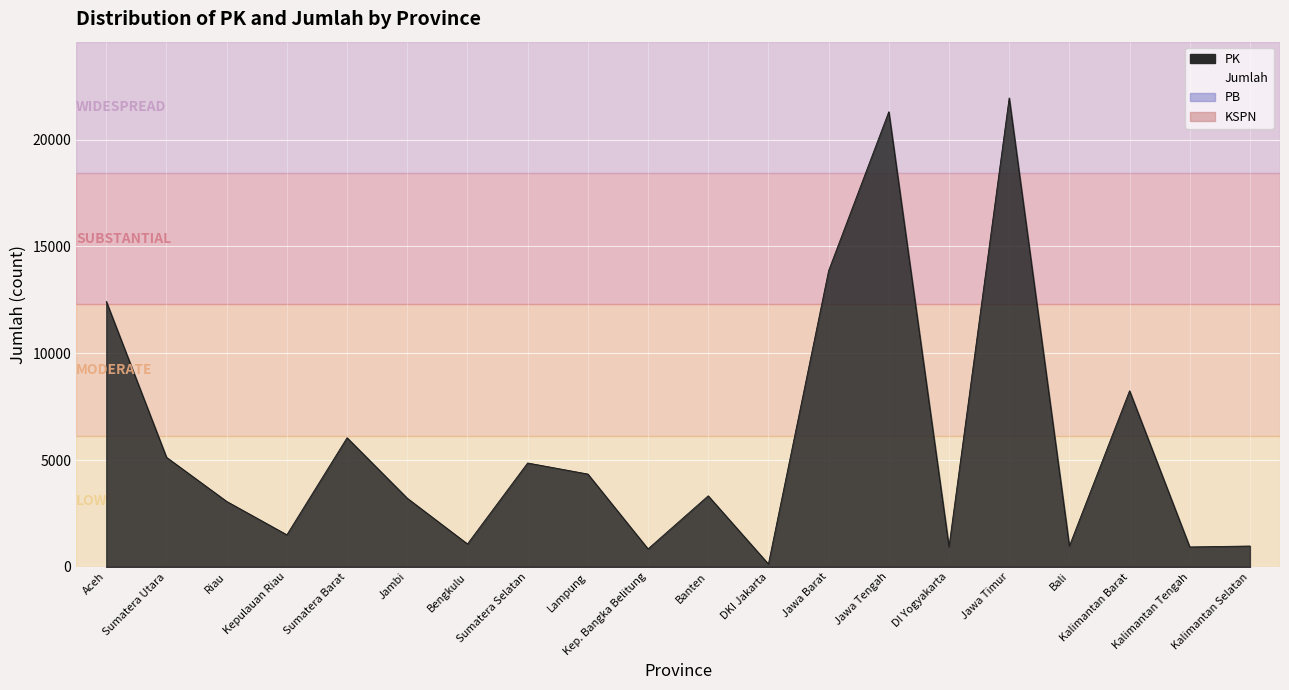

What position from the left is Jawa Tengah?

14